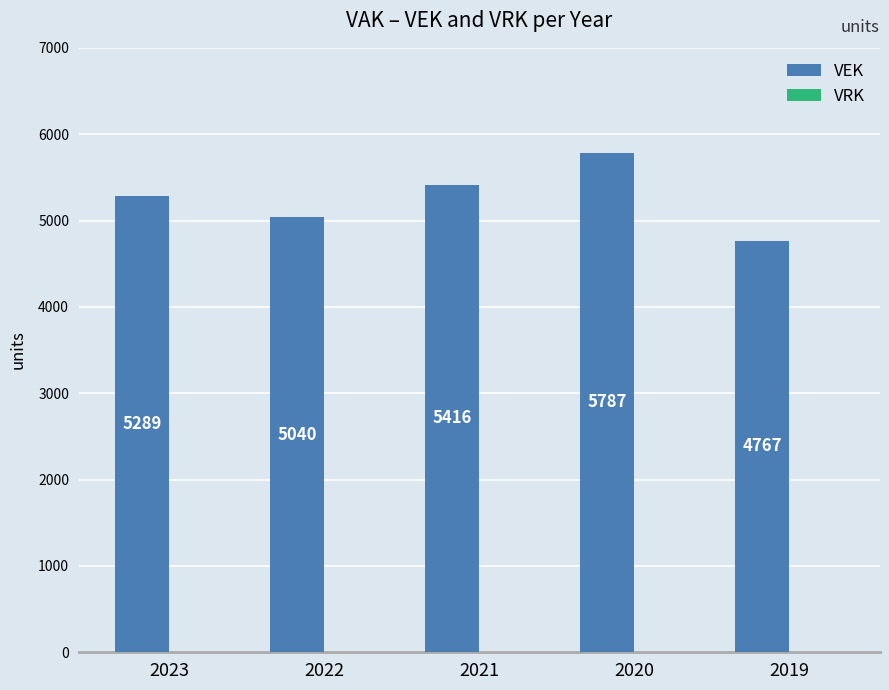

What is the value of the 1st bar from the left?

5289